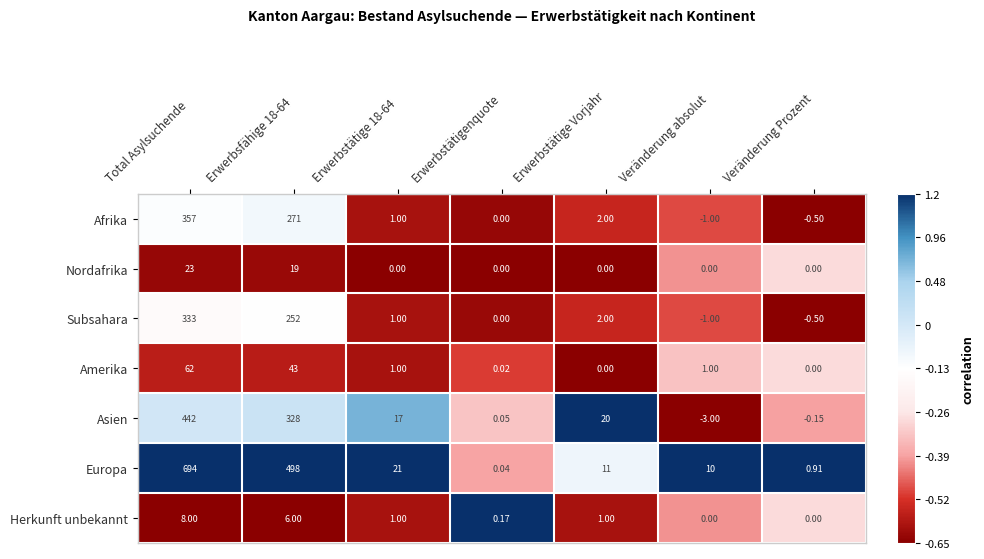

Rank the series at Erwerbsfähige 18-64 from highest to lowest value.

Europa, Asien, Afrika, Subsahara, Amerika, Nordafrika, Herkunft unbekannt